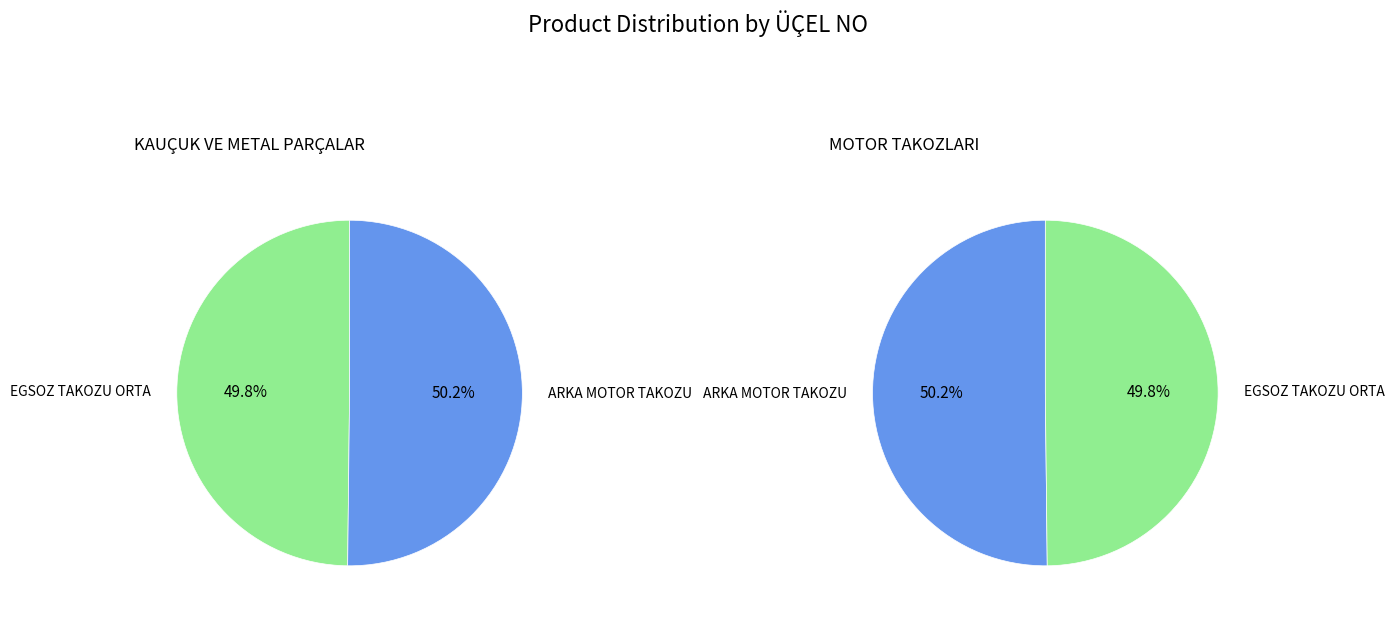

Which slice is the largest?

ARKA MOTOR TAKOZU